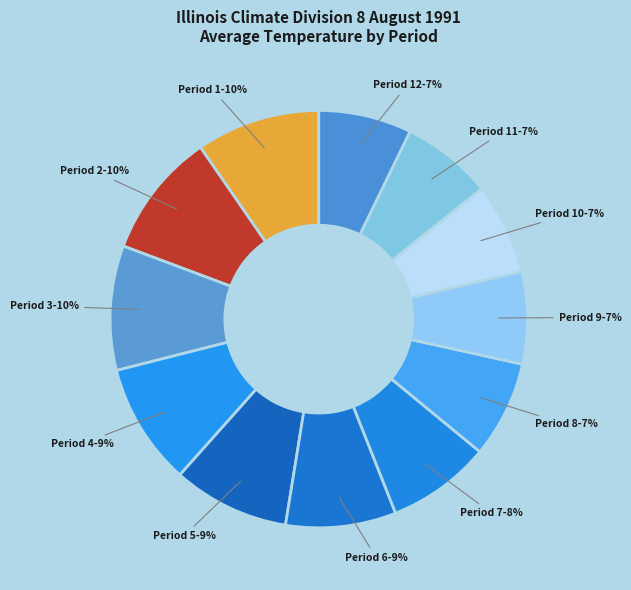

What percentage is the Period 1 slice, to the nearest percent?

10%